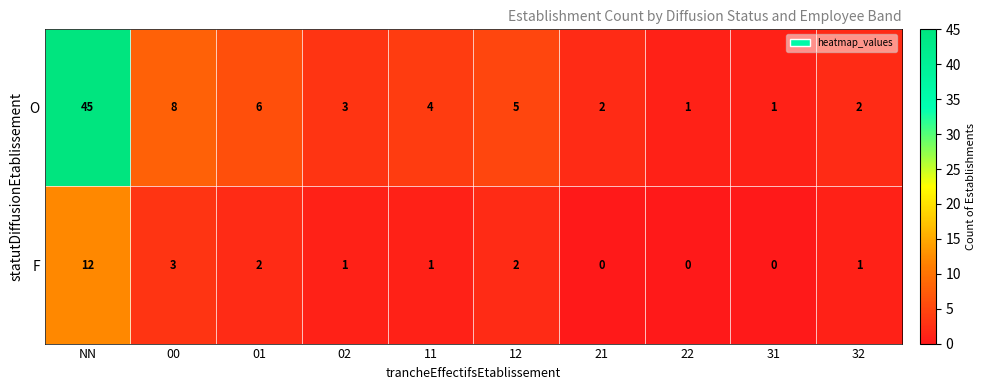

What is the sum of all O values?

77